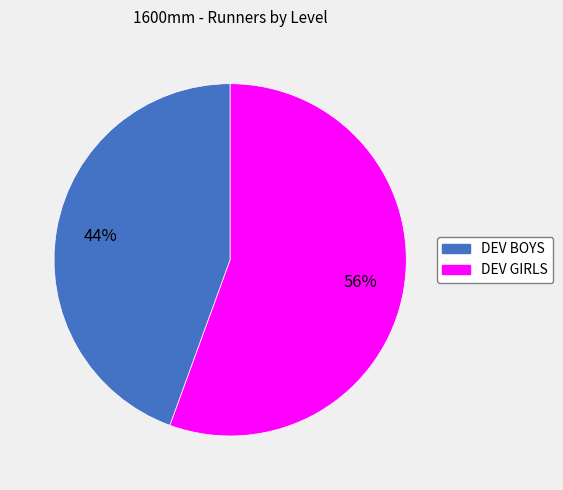

Which slice is the largest?

DEV GIRLS